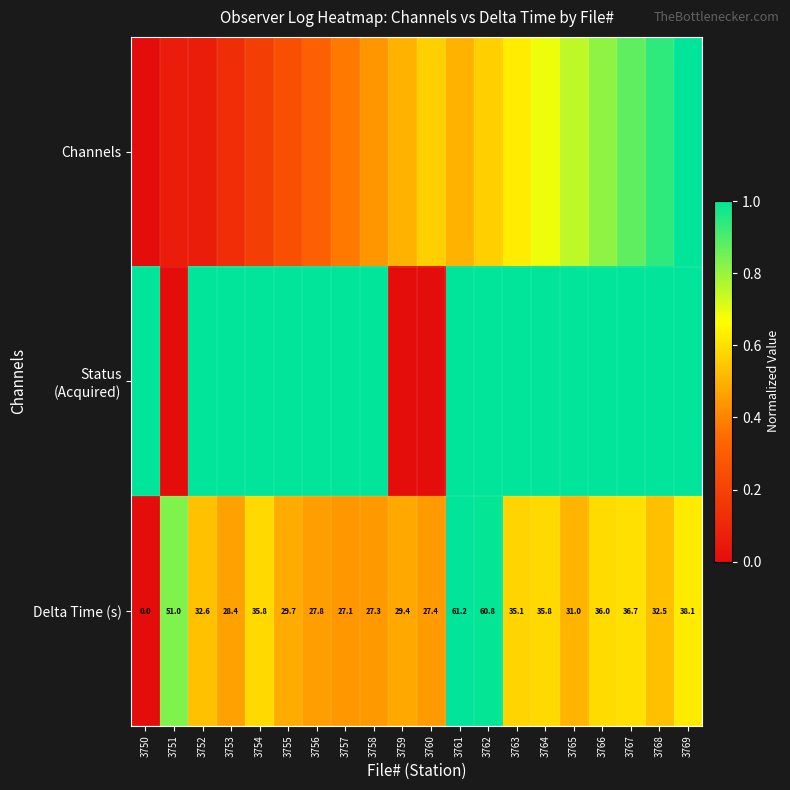

List the series in order of their peak value, lowest first.

Channels, Status (Acquired), Delta Time (s)